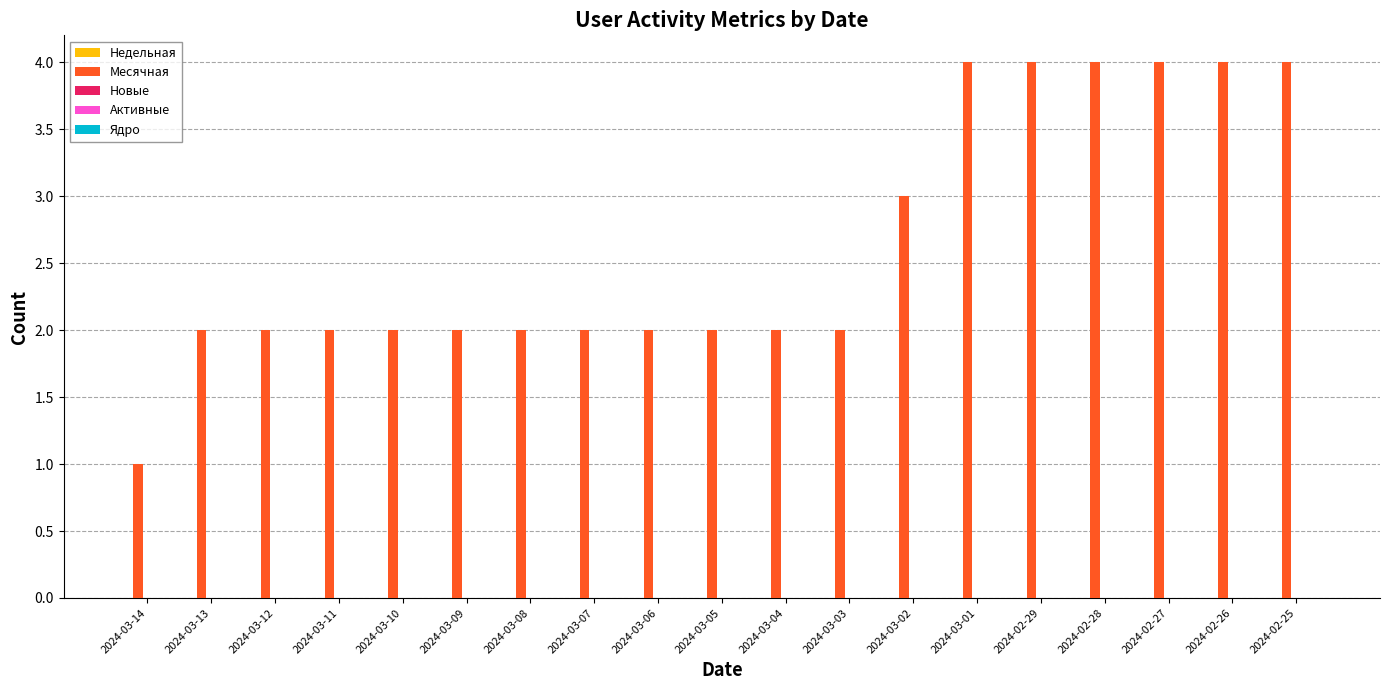

What is the sum of the values at 2024-02-28 and 2024-02-25?

8